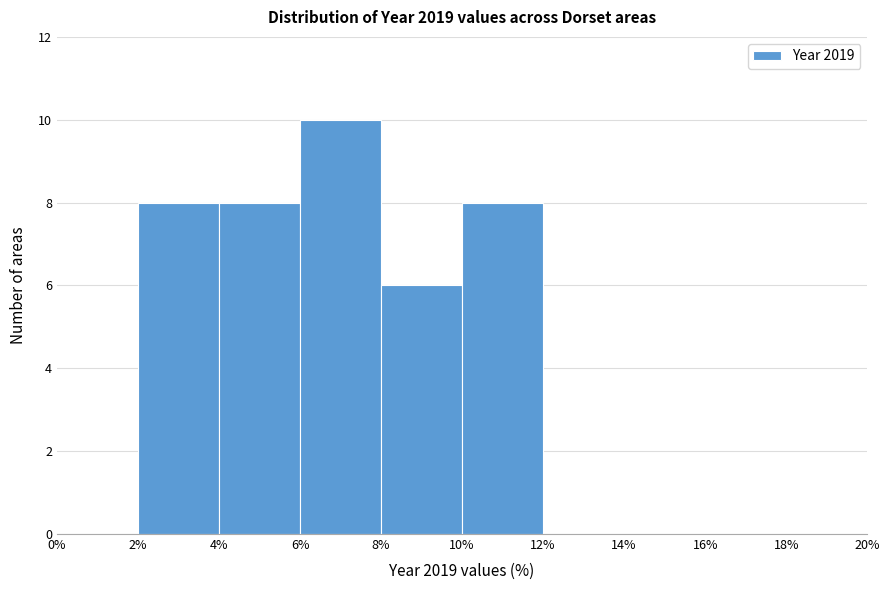

How tall is the bar that spans 6% to 8% on the x-axis? The values are not printed on the chart, so give them approximately, as read against the axis.

10